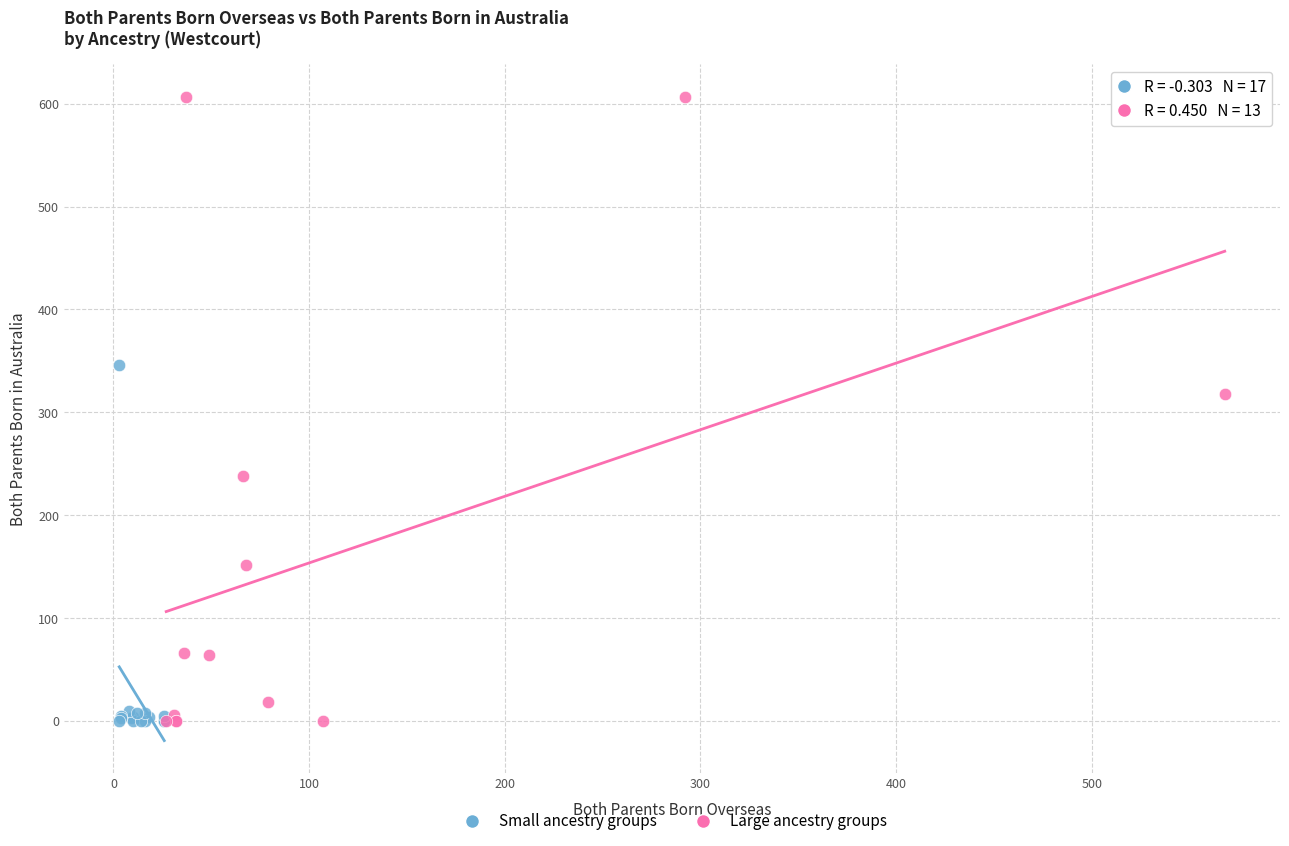

Which series contains the highest Y value?

Large ancestry groups